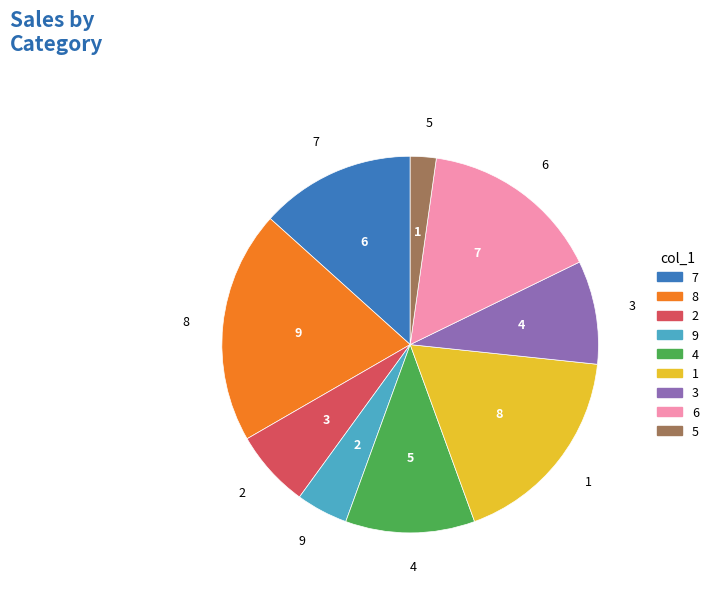

Rank the categories by value from highest to lowest.

8, 1, 6, 7, 4, 3, 2, 9, 5